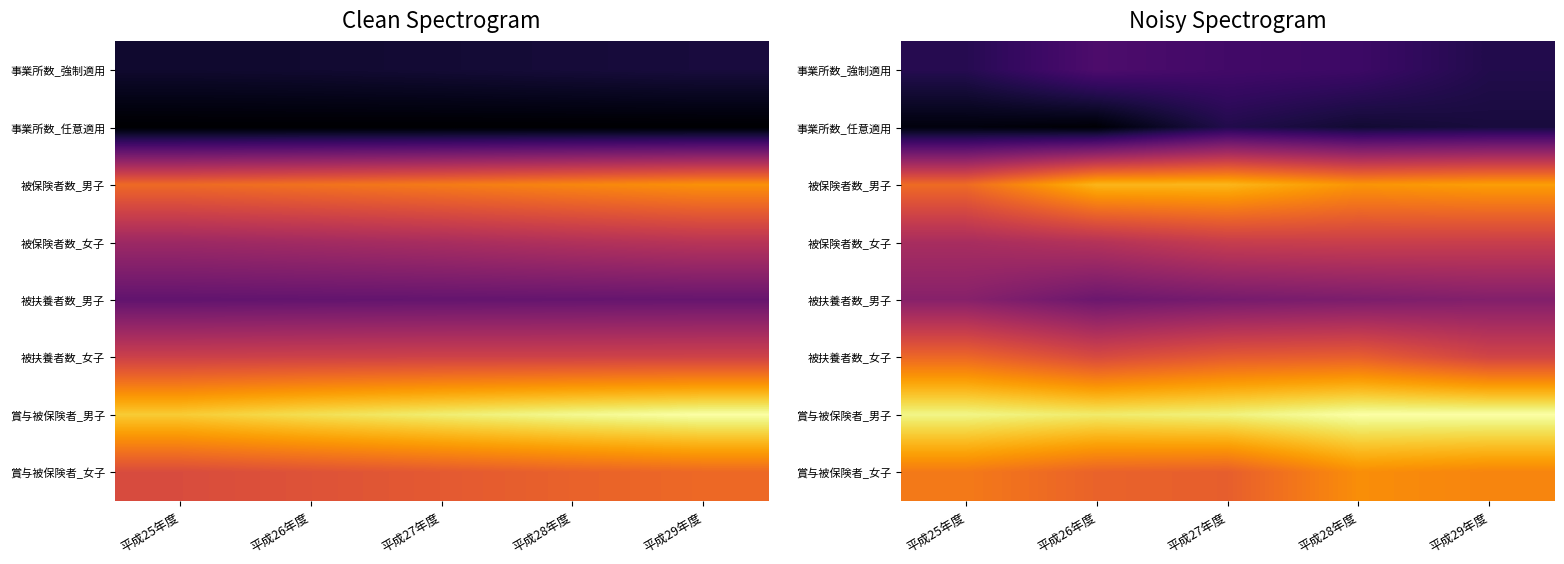

Between 平成26年度 and 平成29年度, which series saw the biggest shift?

事業所数_強制適用